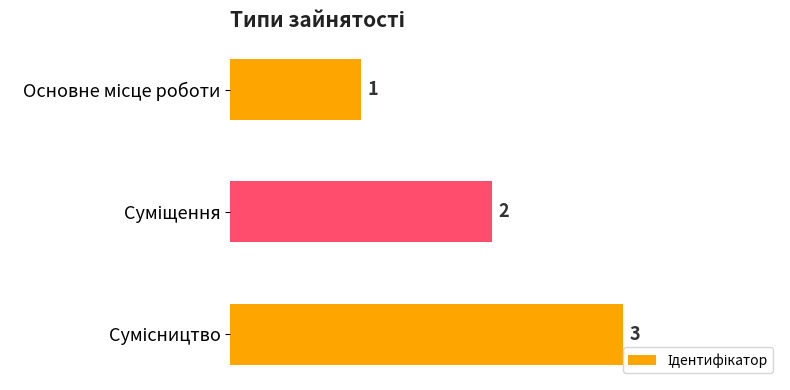

How many values are below 2?

1